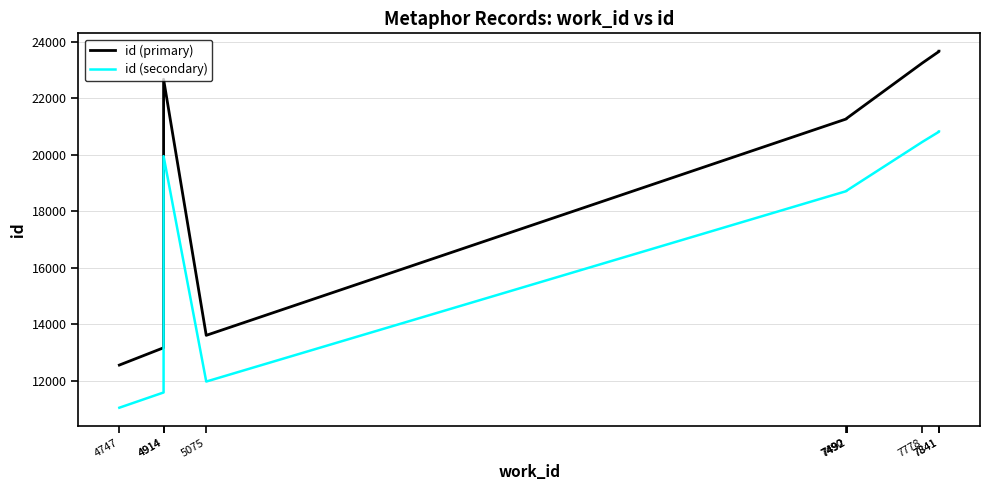

What is the difference between the second highest and second lowest values in the id (secondary) series?

9218.0